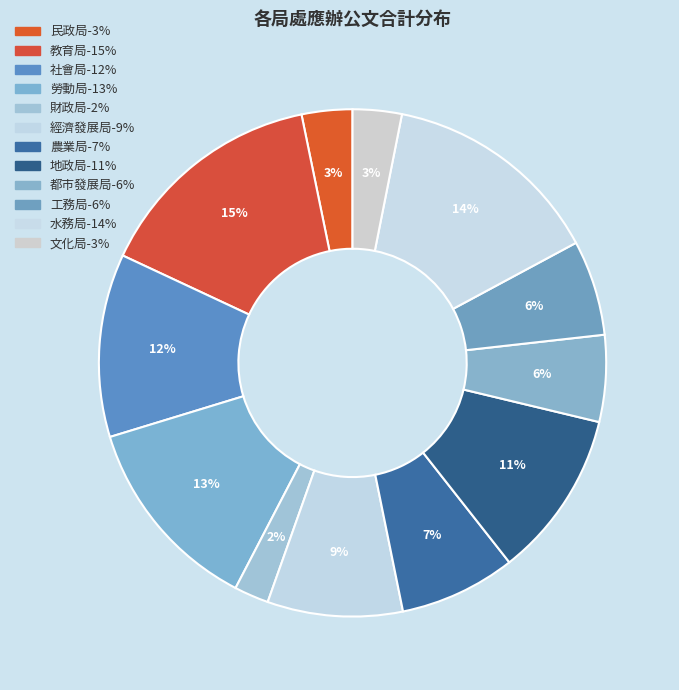

Between 都市發展局 and 農業局, which is larger?

農業局